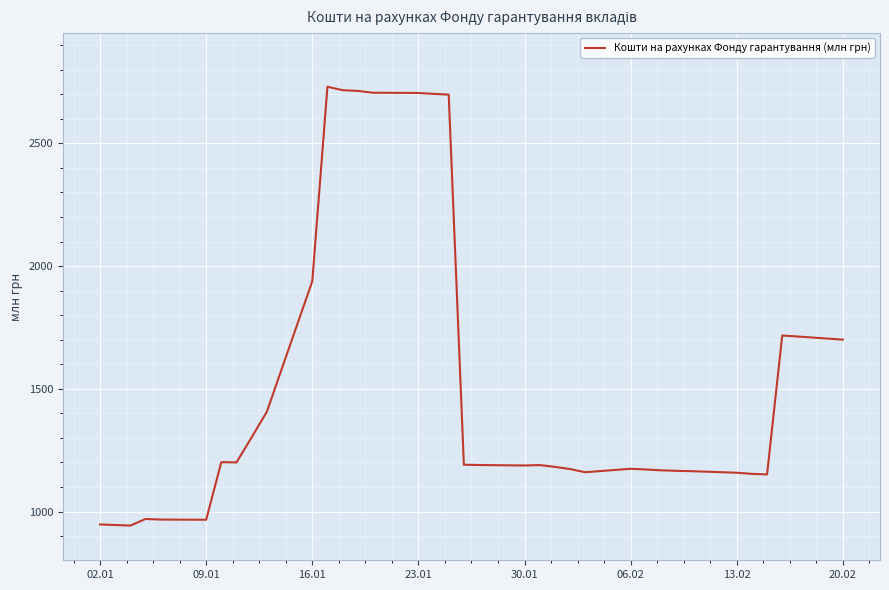

What is the greatest value displayed?

2730.5